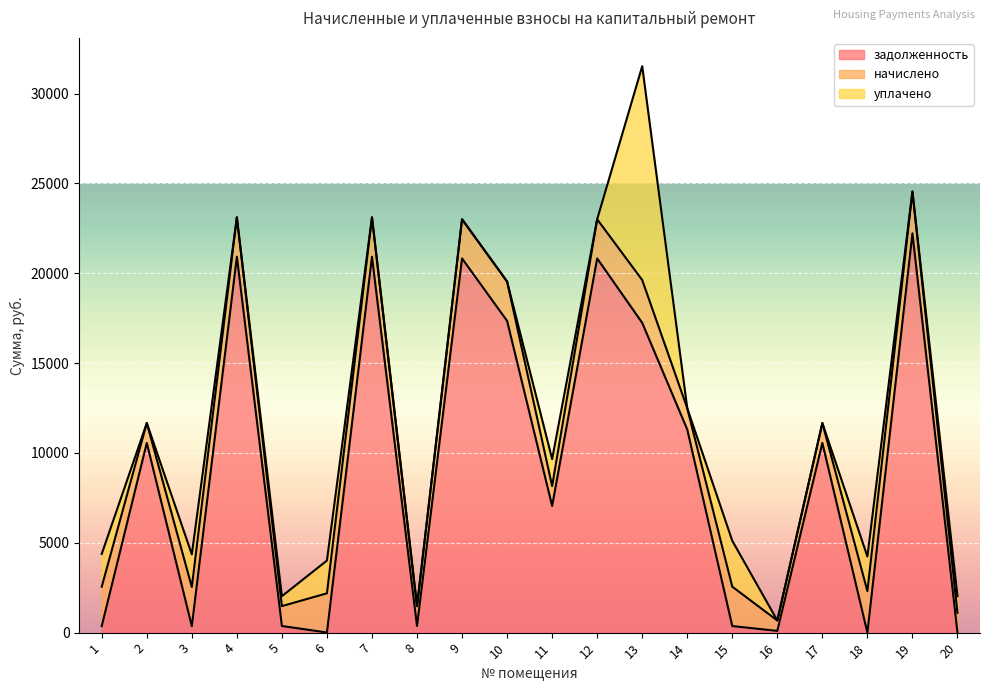

At which category is the sum across all series the highest?

13